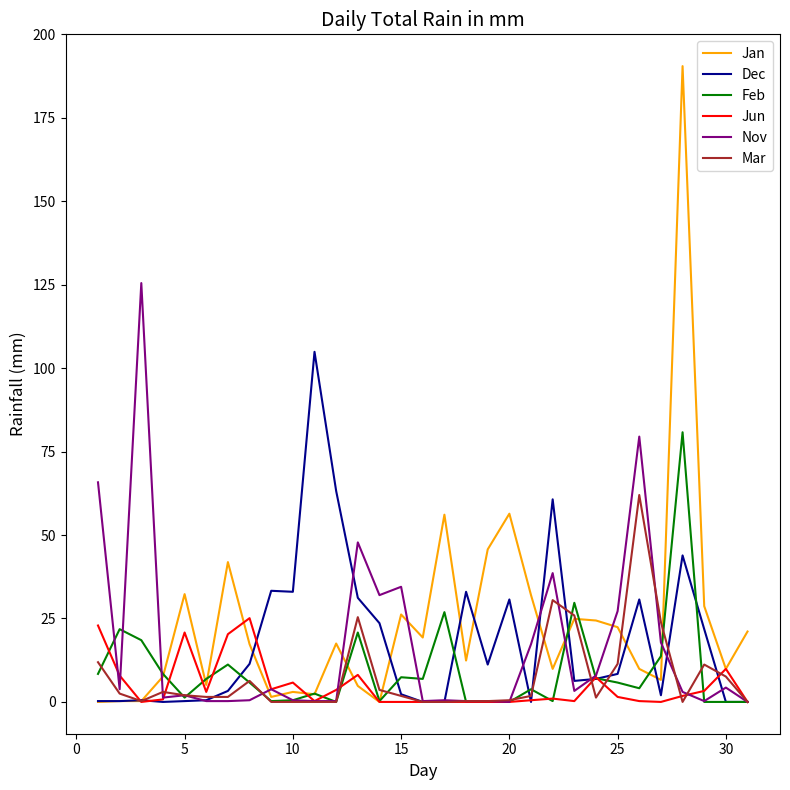

Which series has the largest range (max minus min)?

Jan